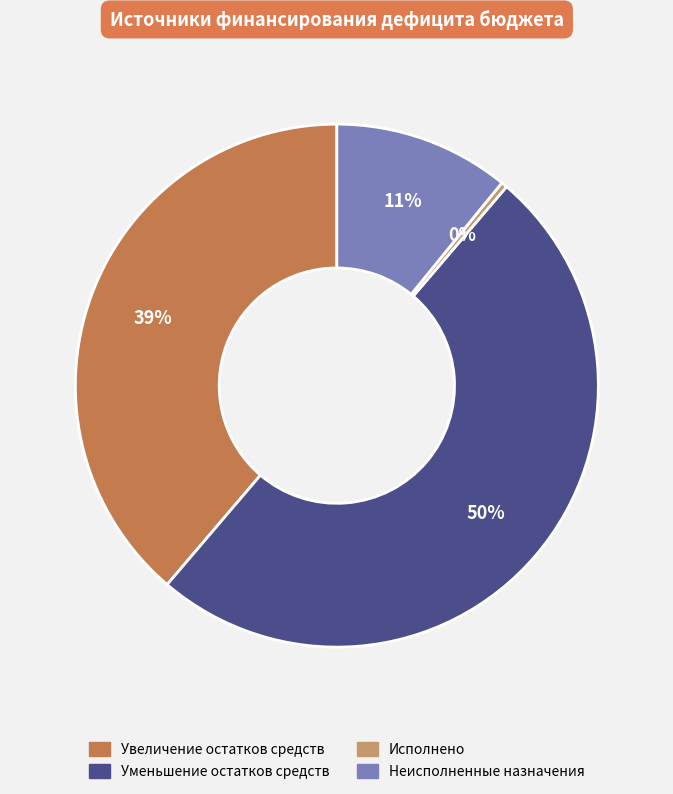

To the nearest percent, what is the difference between the Увеличение остатков средств and Уменьшение остатков средств slice percentages?

11%